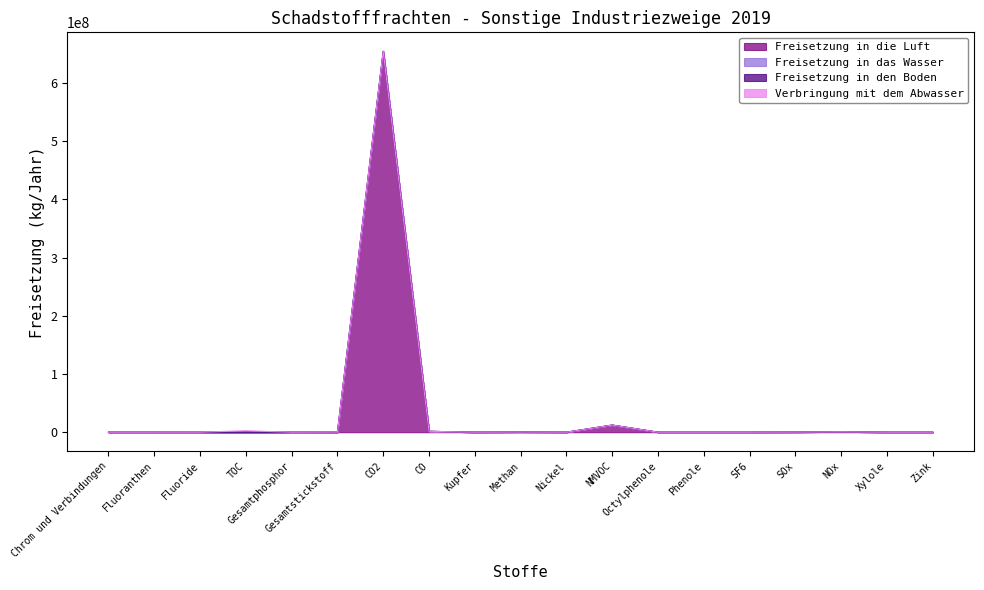

What is the total value across all series at Chrom und Verbindungen?

172